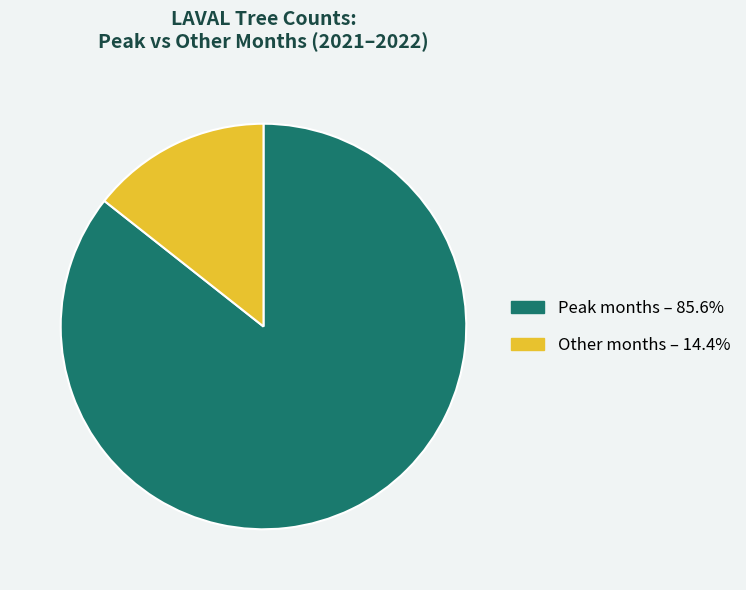

How many slices are in this pie chart?

2